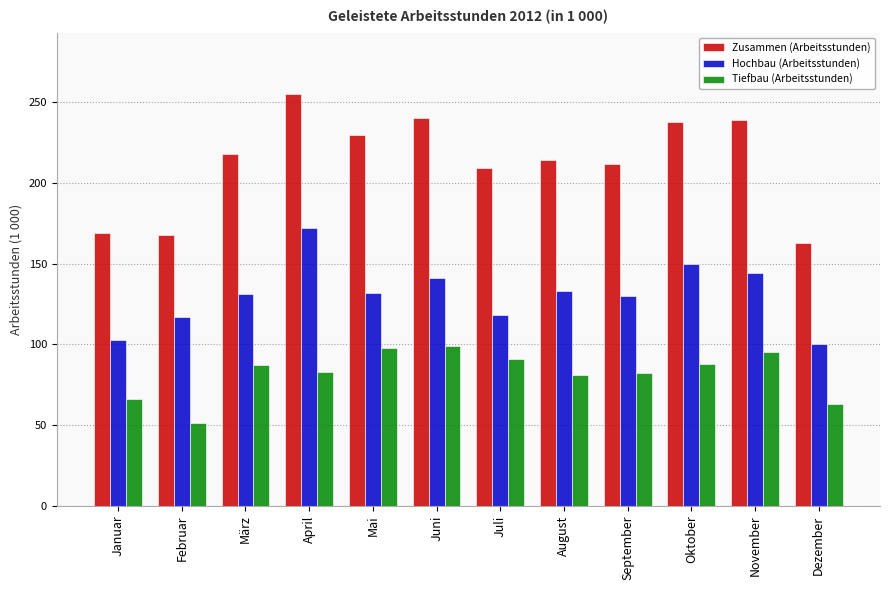

List the series in order of their peak value, highest first.

Zusammen (Arbeitsstunden), Hochbau (Arbeitsstunden), Tiefbau (Arbeitsstunden)